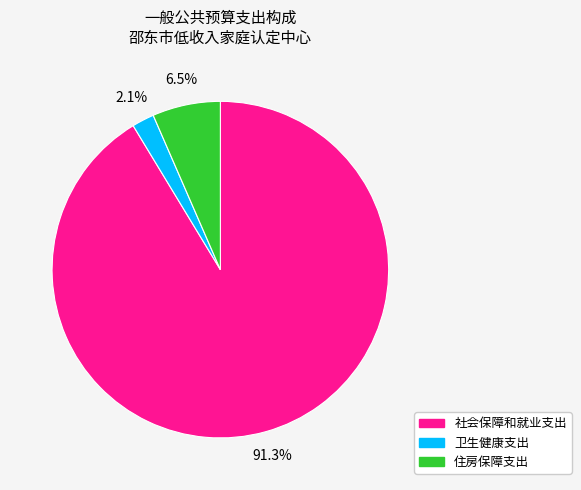

What is the ratio of the value at 住房保障支出 to the value at 卫生健康支出?

3.1